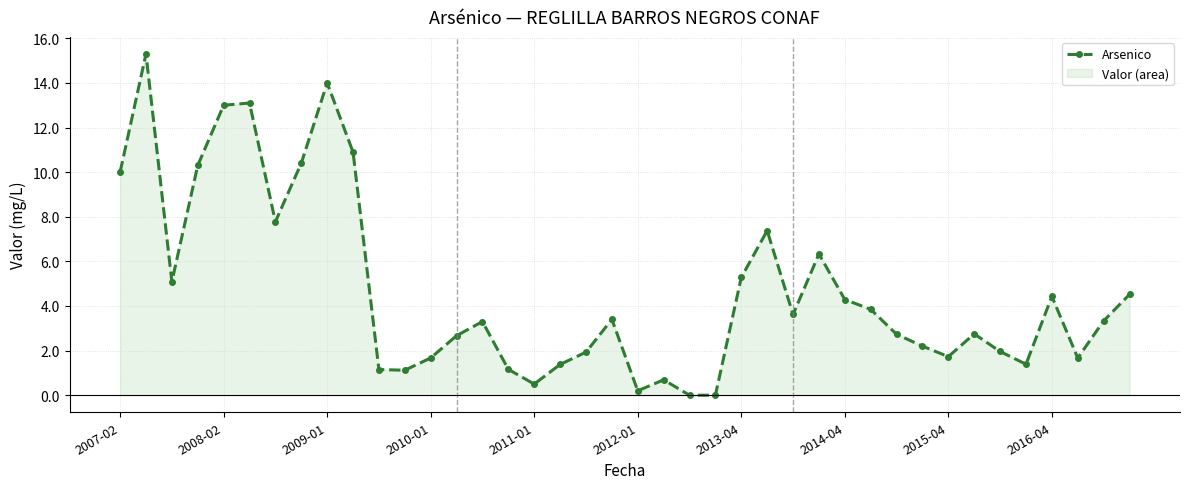

Reading left to right, list all the values displayed in this chart.

10.0	15.3	5.1	10.3	13.0	13.1	7.8	10.4	14.0	10.9	1.1	1.1	1.7	2.7	3.3	1.2	0.5	1.4	1.9	3.4	0.2	0.7	0.0	0.0	5.3	7.4	3.6	6.3	4.3	3.9	2.7	2.2	1.7	2.8	2.0	1.4	4.4	1.7	3.3	4.5